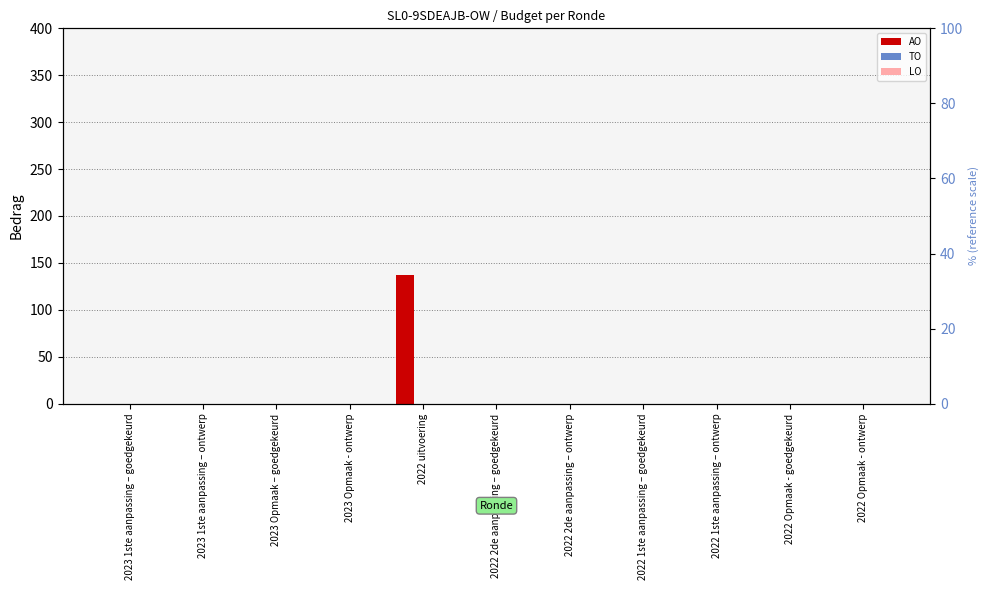

Which series has the largest range (max minus min)?

AO